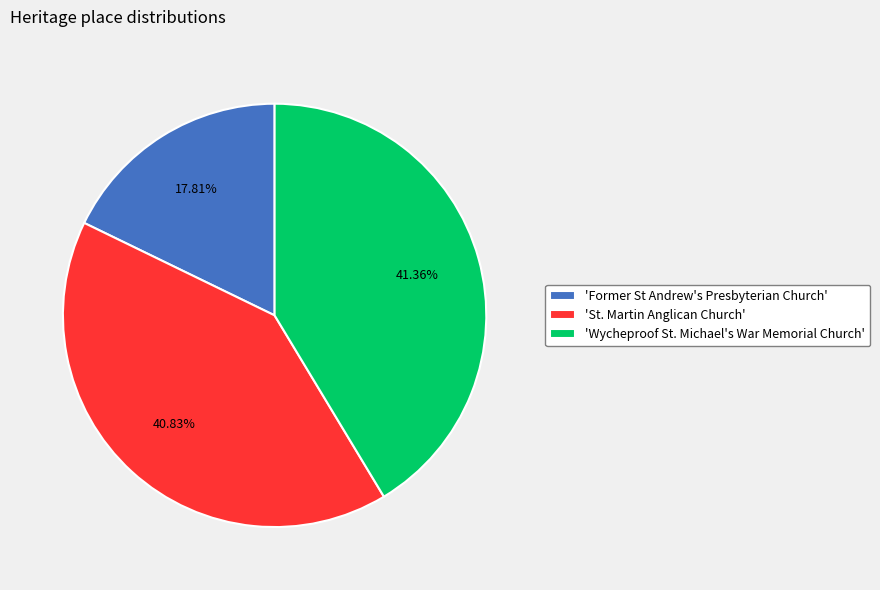

Do 'St. Martin Anglican Church' and 'Wycheproof St. Michael's War Memorial Church' together represent more than half of the pie?

Yes